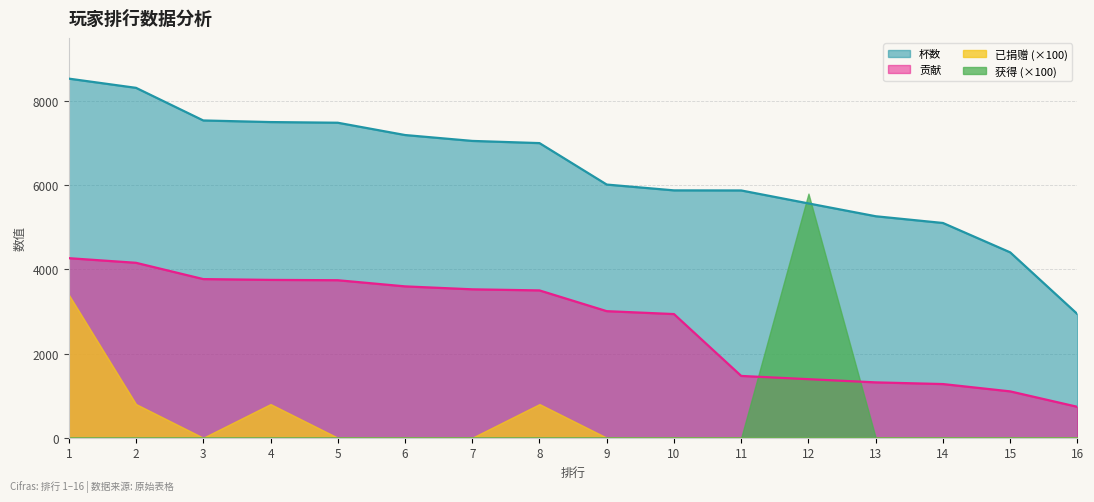

True or false: 杯数 has more than 0 interior local peaks.

False